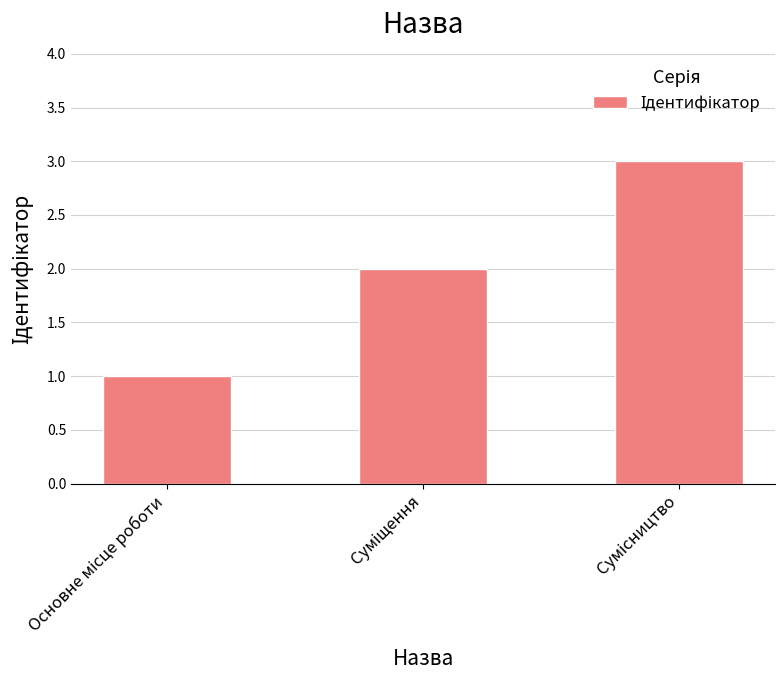

What is the sum of all values?

6